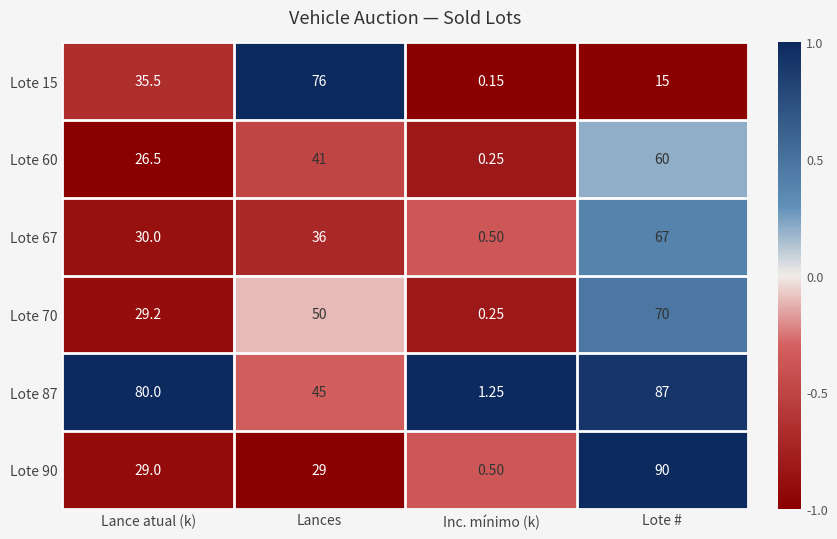

What is the greatest value displayed?

90.0